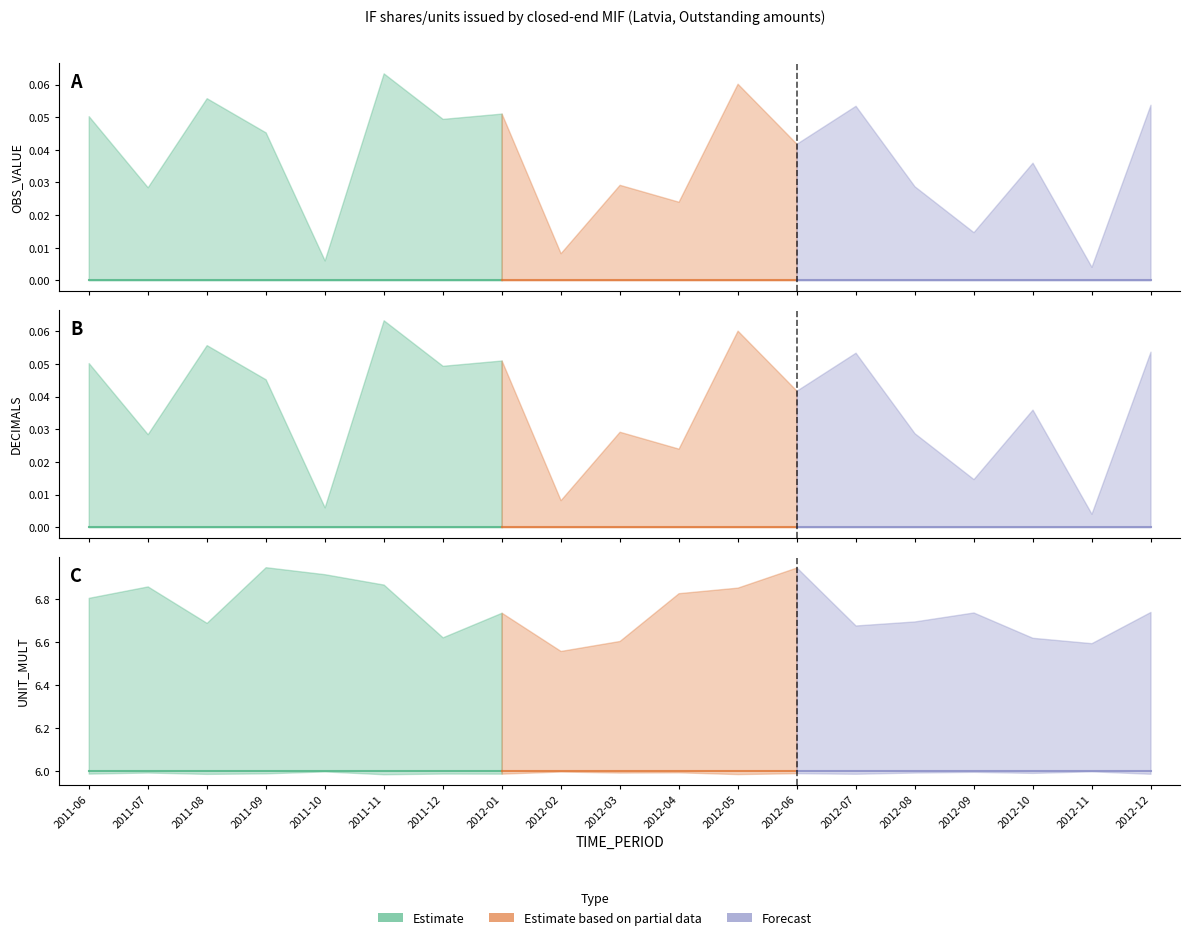

The value of UNIT_MULT at 2012-10 is 8. True or false?

False